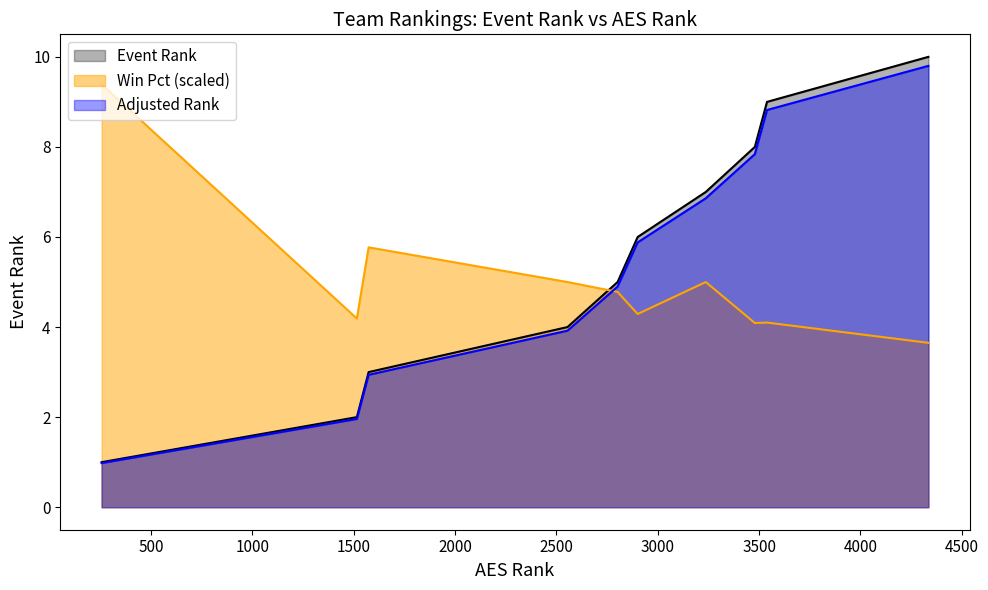

What is the maximum value shown in the chart?

10.0